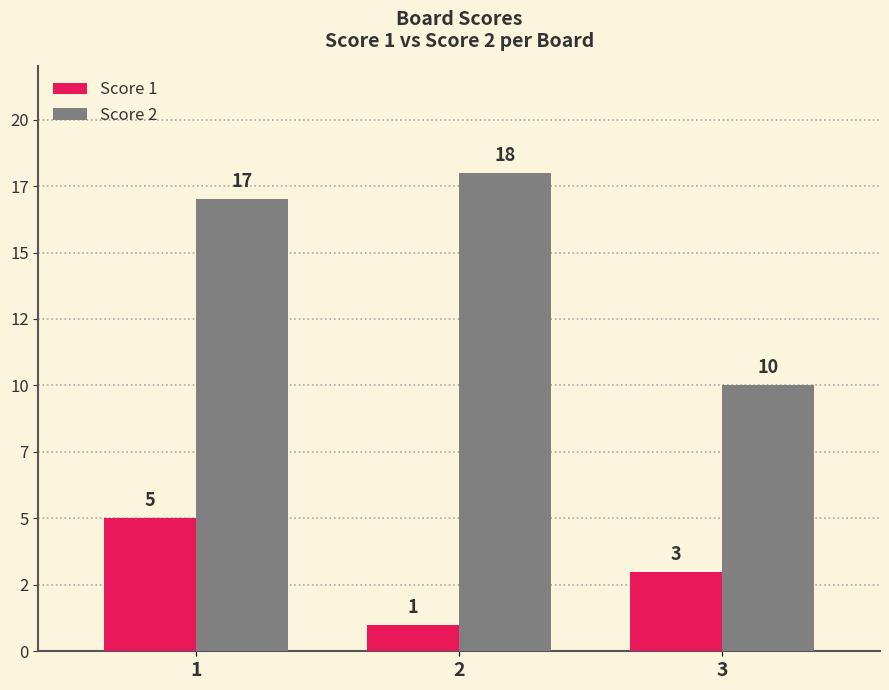

What is the difference between the highest and lowest values at 2?

17